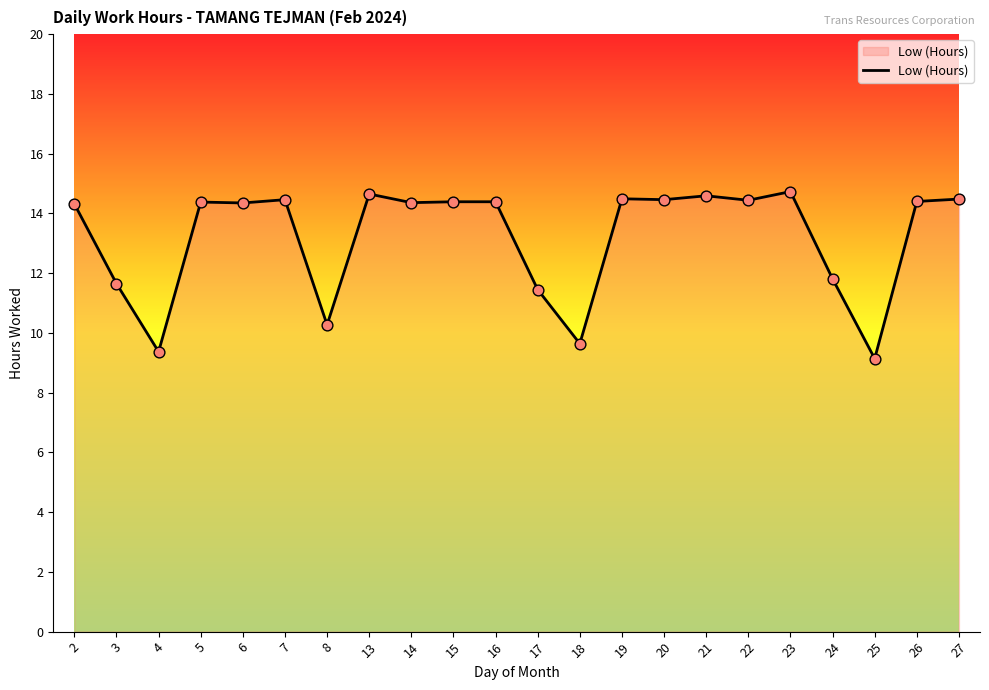

Between 16 and 17, which is larger?

16